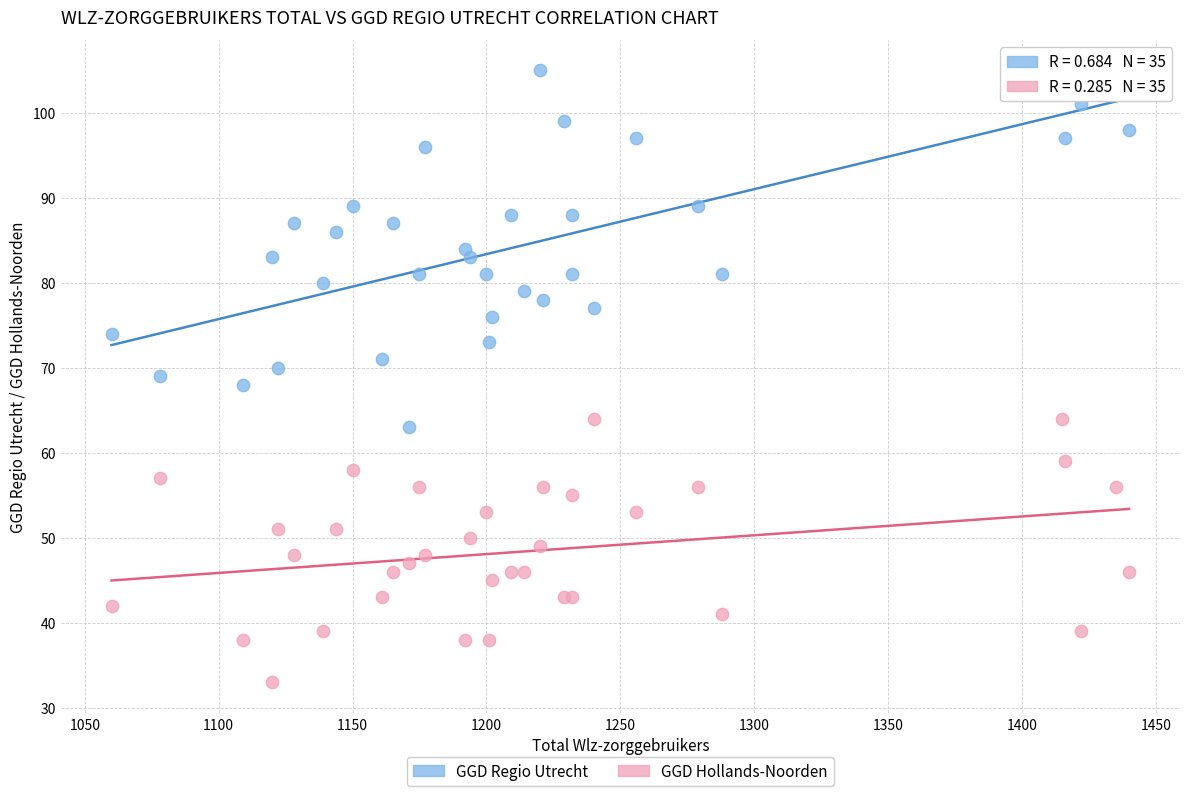

Which series contains the highest Y value?

GGD Regio Utrecht